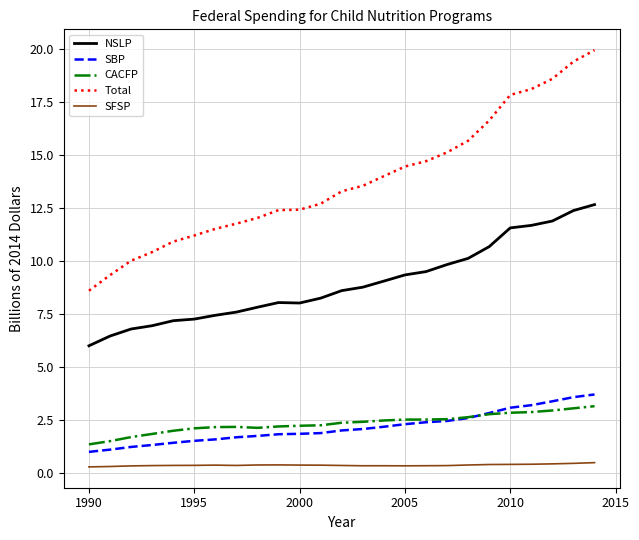

True or false: Total and NSLP intersect in this chart.

False